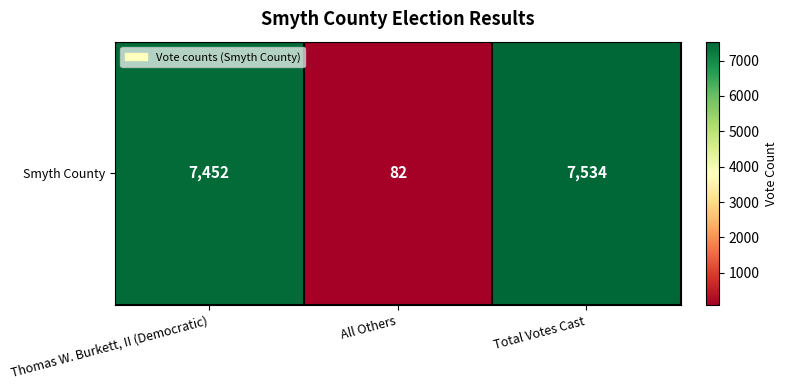

Is it true that the value at Total Votes Cast is 7534?

True